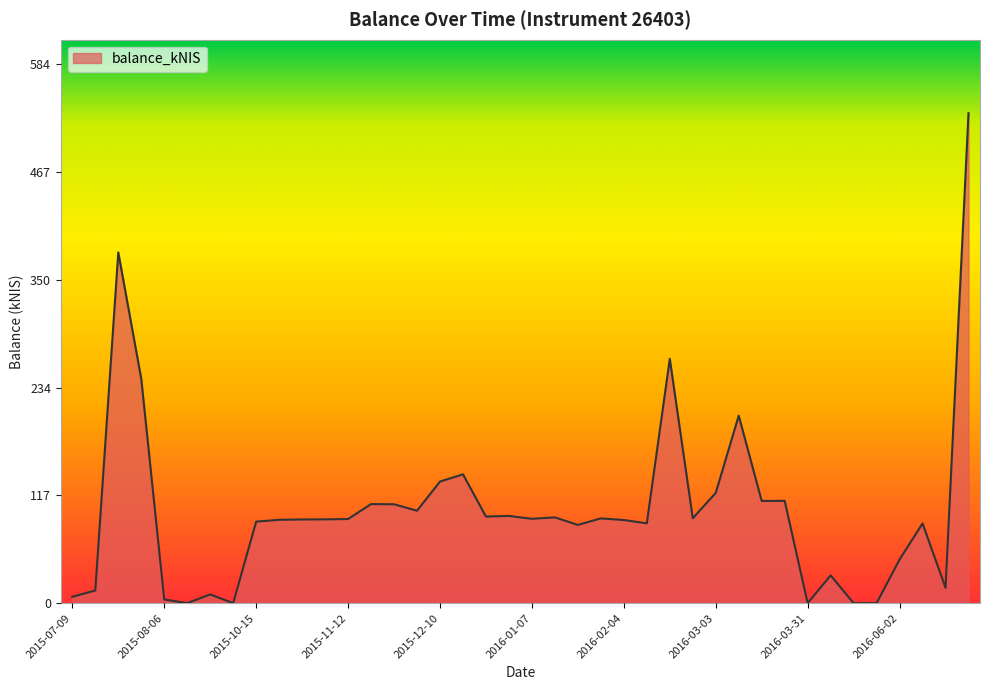

Which category has the highest value across all series?

2016-06-23